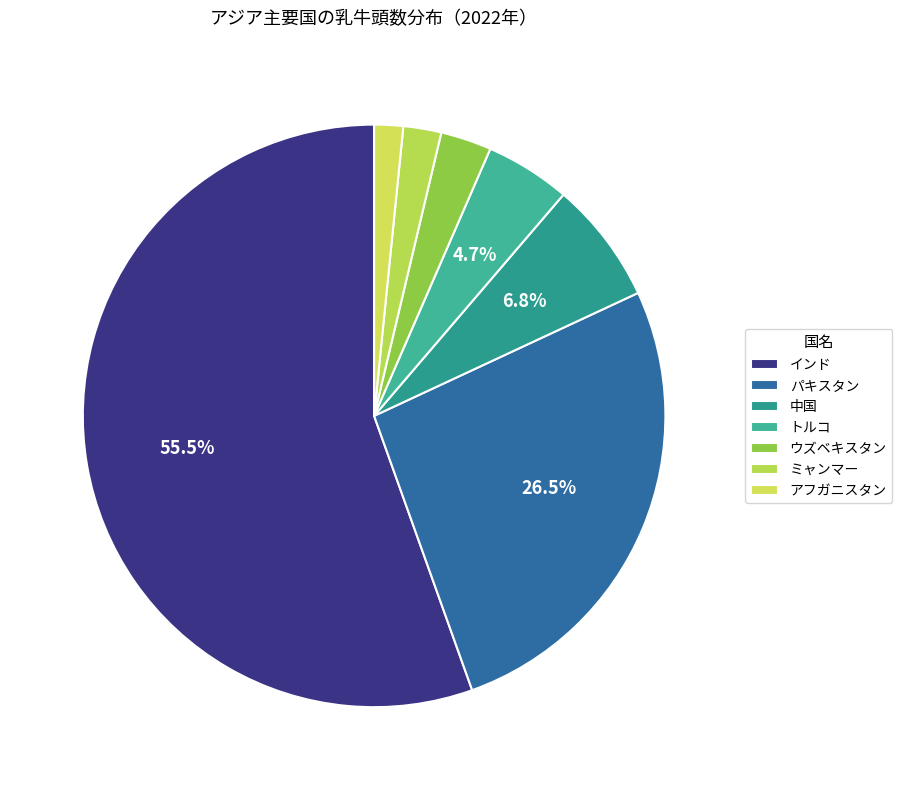

How many slices are in this pie chart?

7